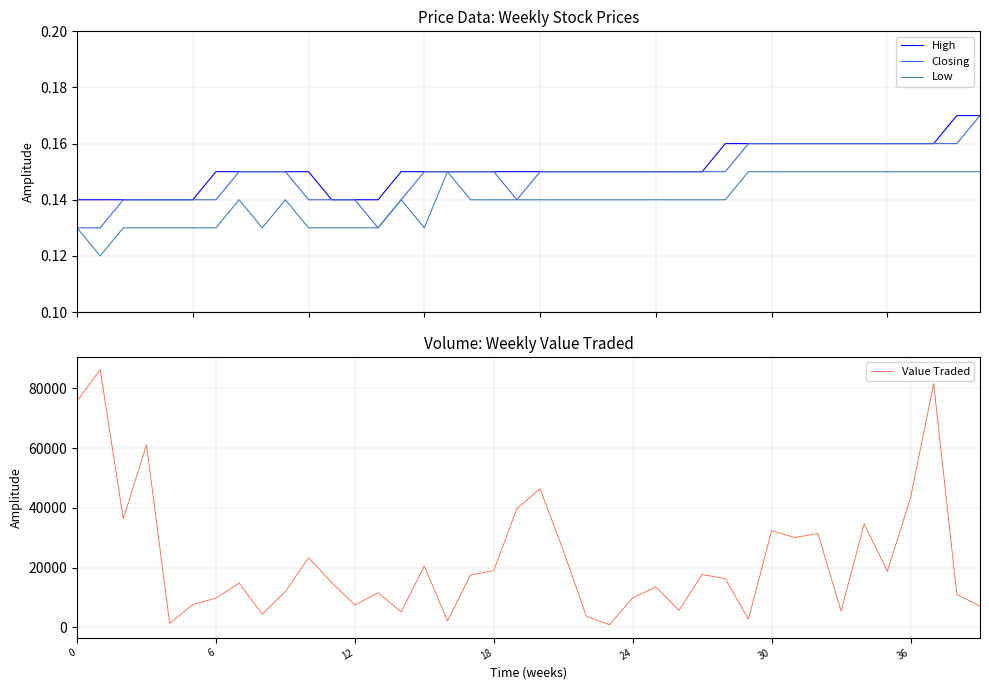

What is the maximum value for Value Traded?

86310